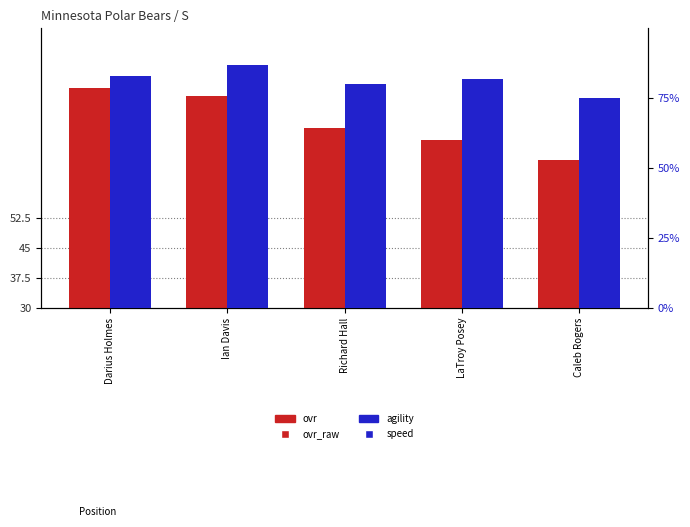

Which series has the widest spread of Y values?

ovr_raw